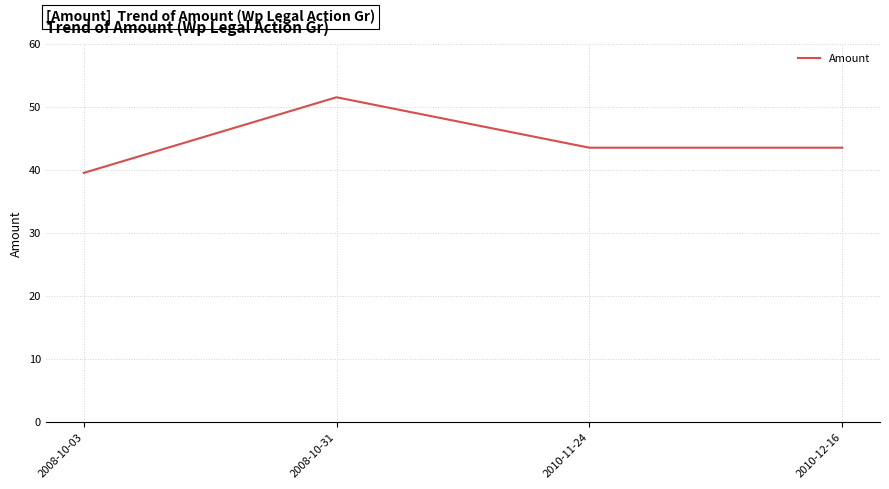

Where is the first local maximum?

2008-10-31